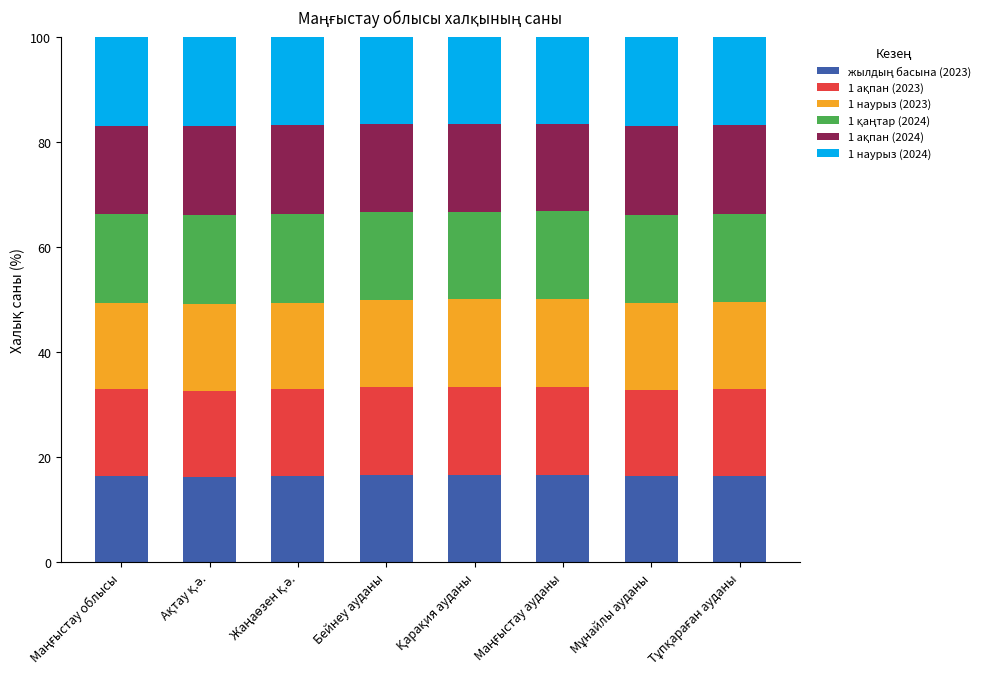

How many categories are shown in the chart?

8